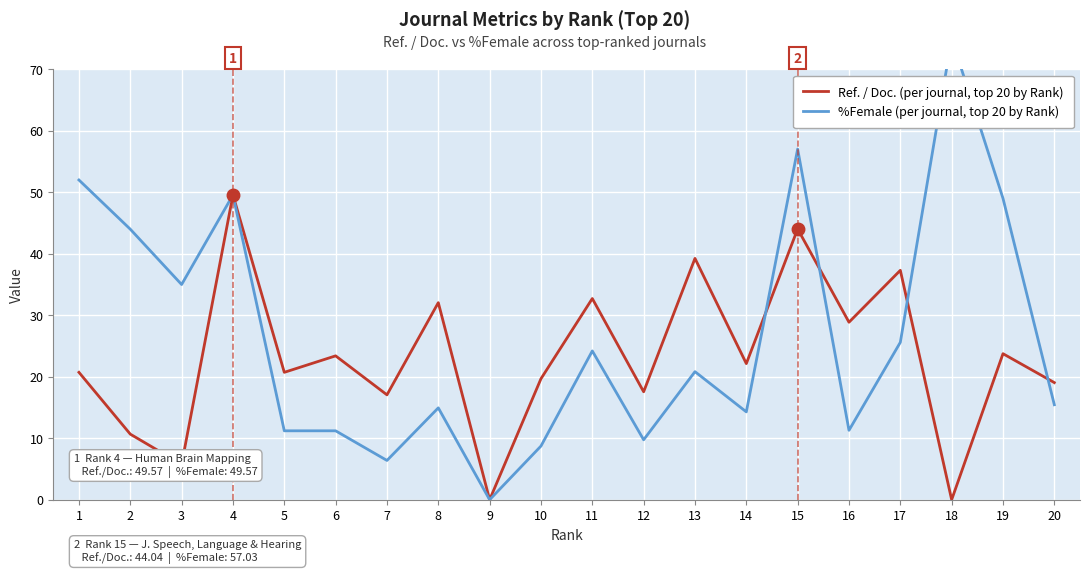

Count the number of data series in this chart.

2